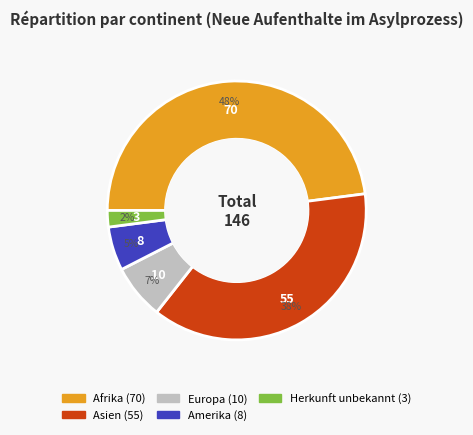

Count the number of slices in the pie.

5